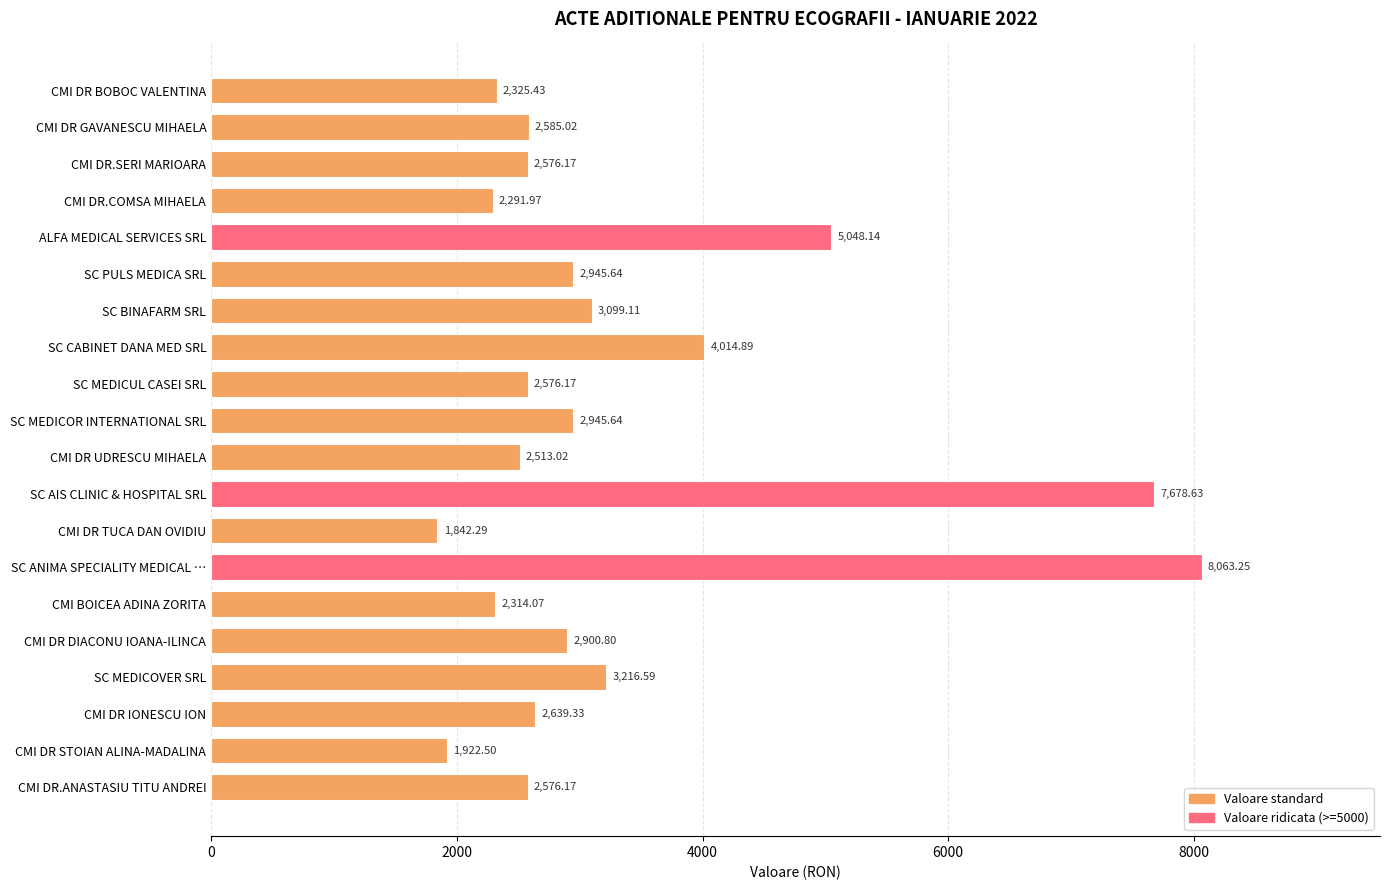

At which category does the chart reach its minimum across all series?

CMI DR TUCA DAN OVIDIU